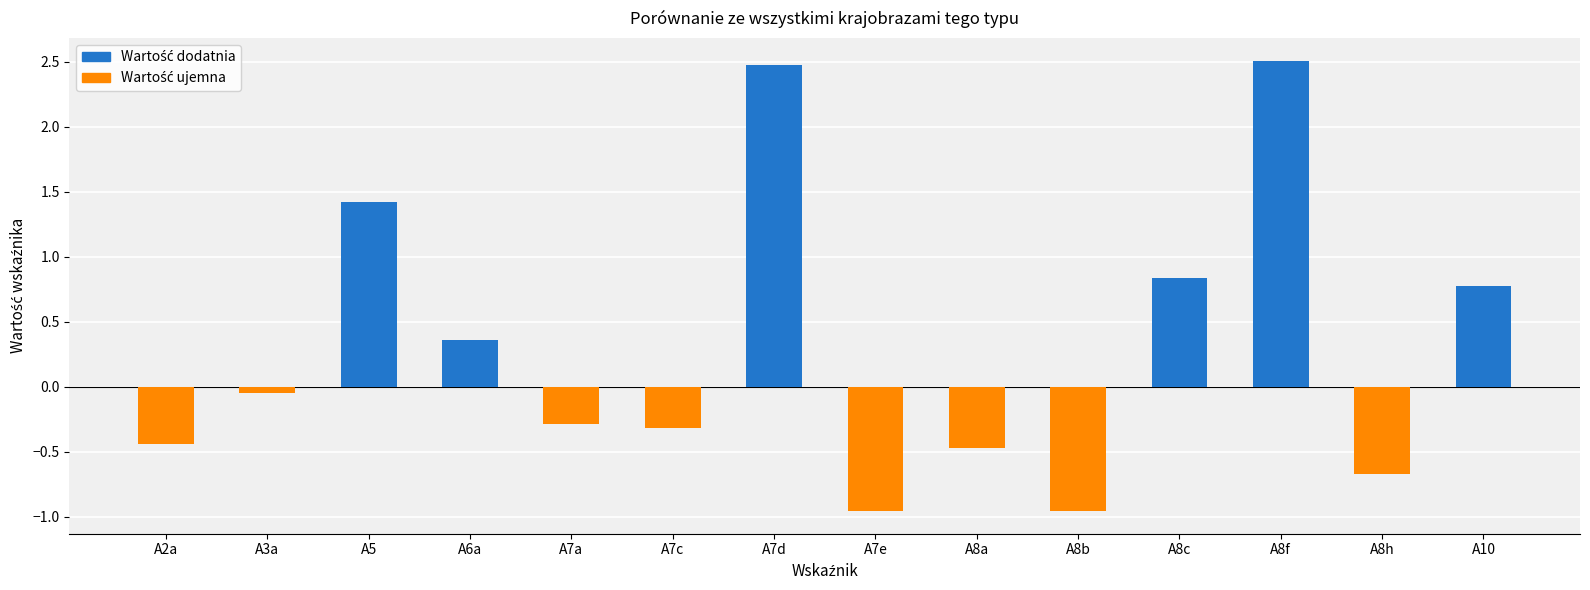

What is the ratio of the value at A8c to the value at A7d?

0.3